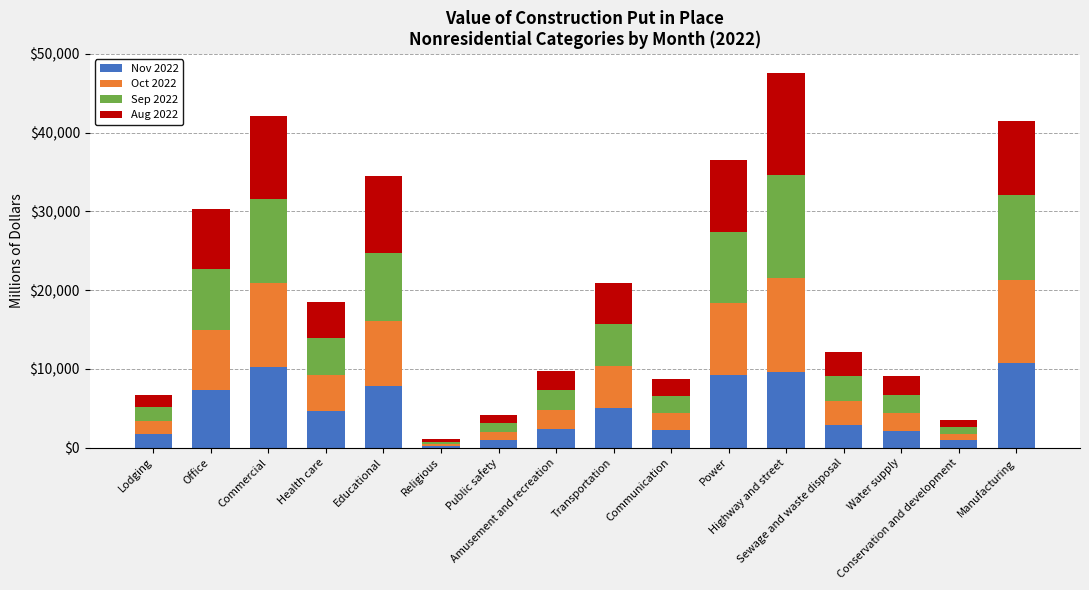

Are the bars horizontal?

No